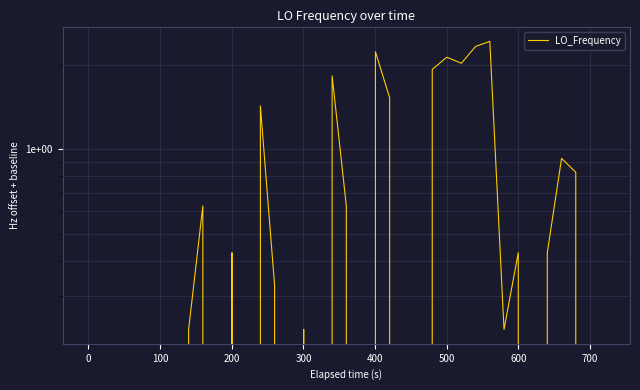

How many negative values are there?

19